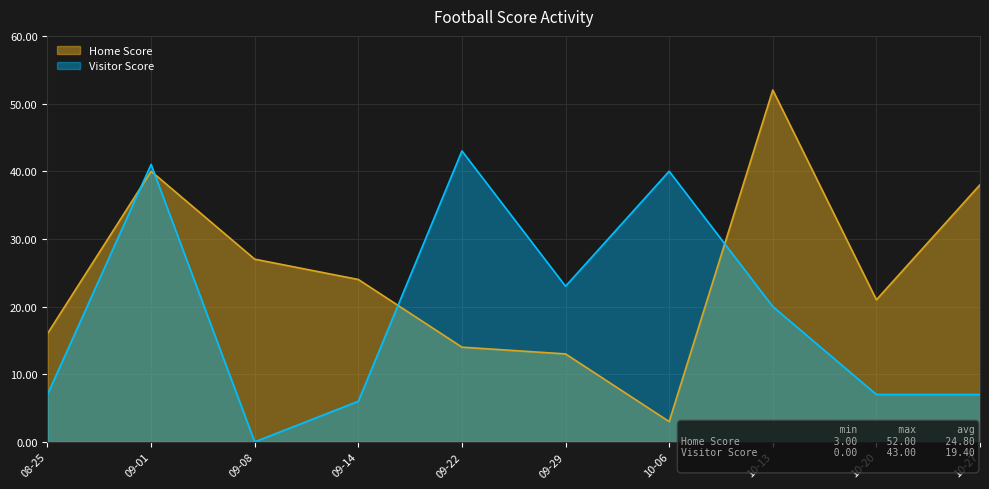

What is the approximate value of Visitor Score at 10-20, to the nearest 10?

10